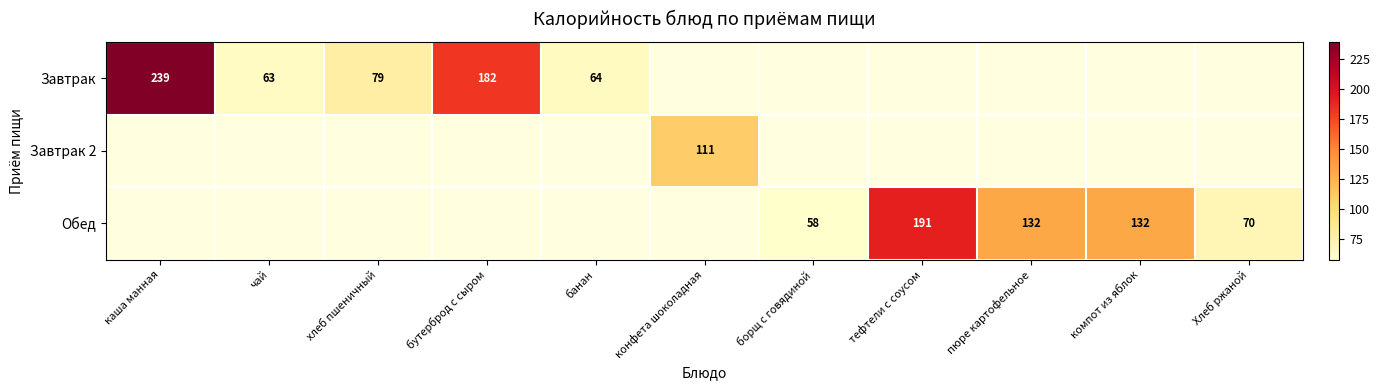

What is the smallest value displayed?

58.0